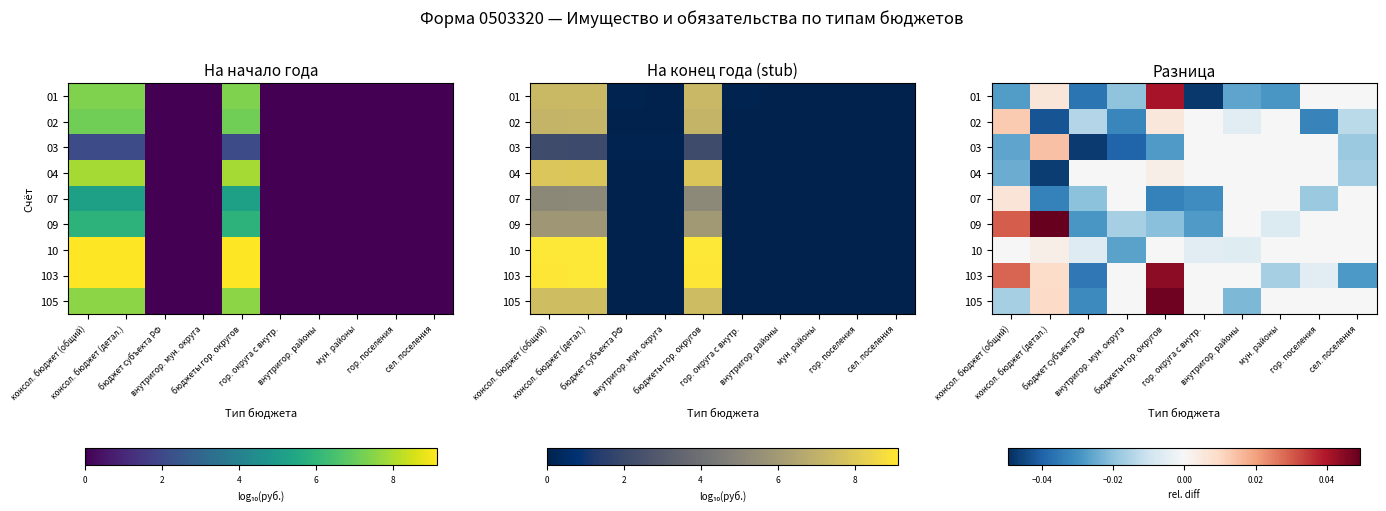

Count the number of categories in the chart.

10